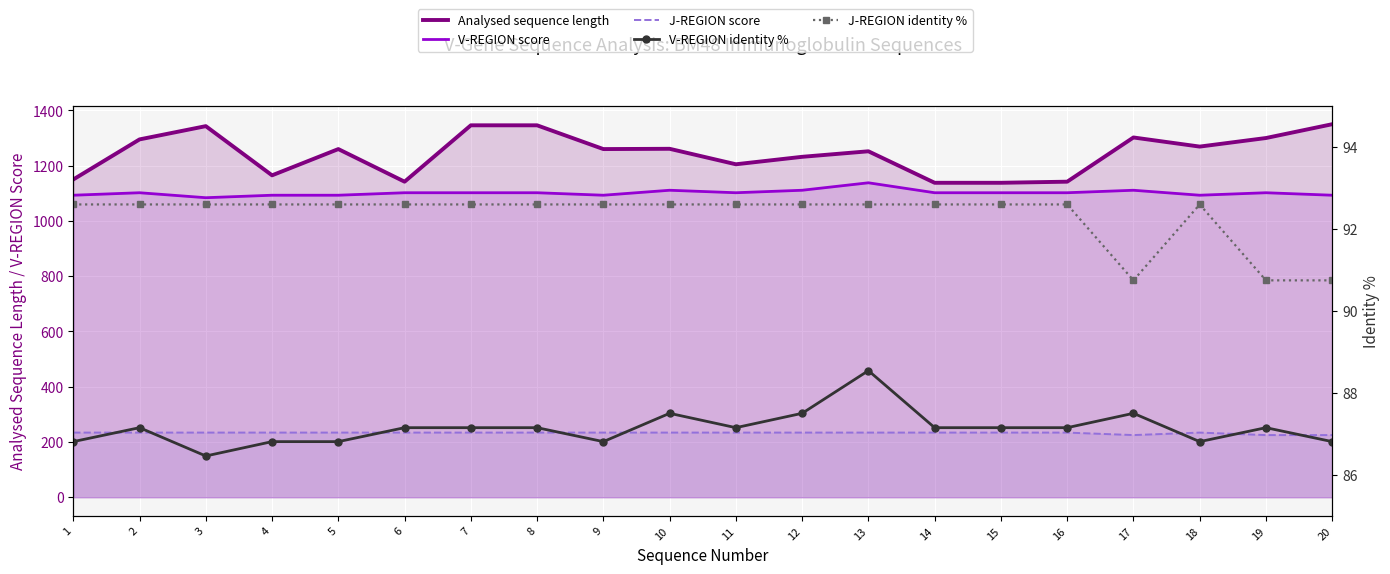

What is the maximum value shown in the chart?

1350.0